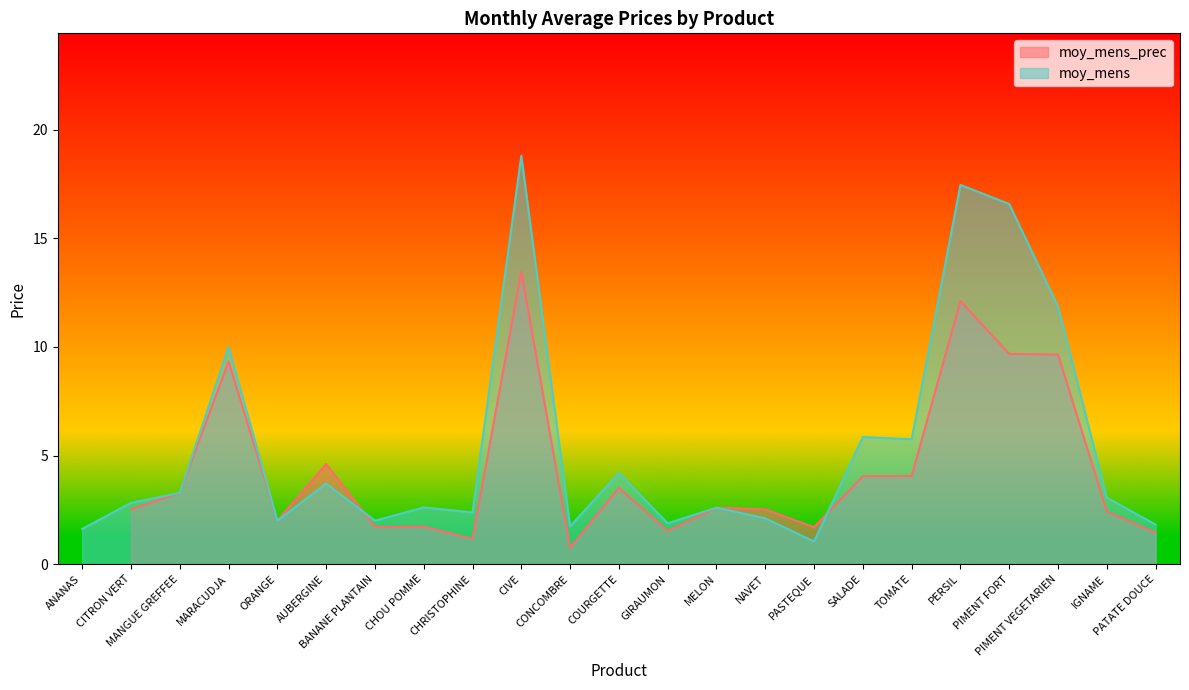

What is the label of the 16th point from the left?

PASTEQUE